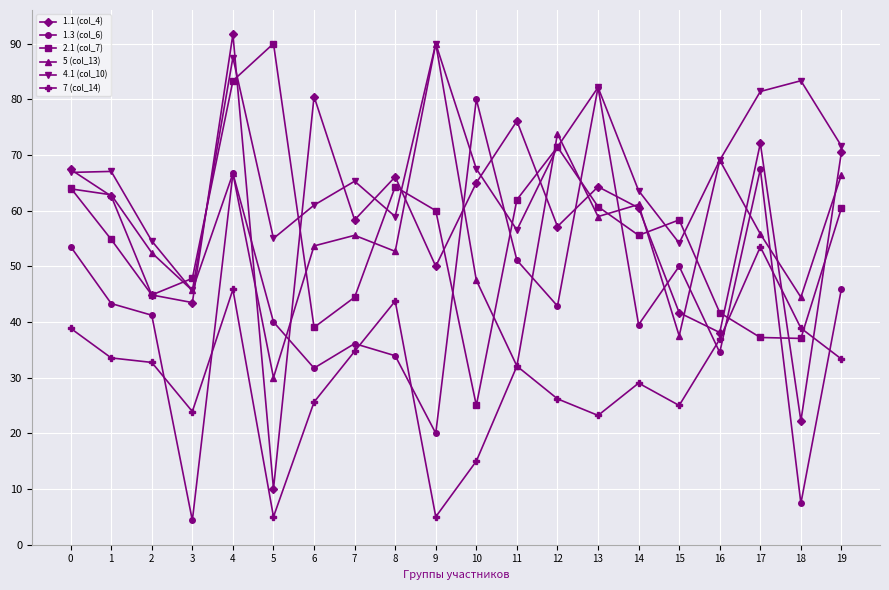

What is the value of the 1.1 (col_4) point at the 7th from the left?

80.5